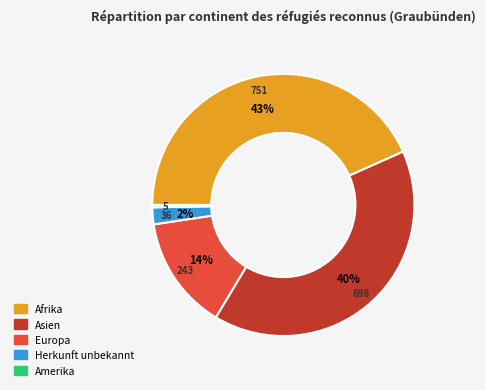

Does any single category account for the majority?

No